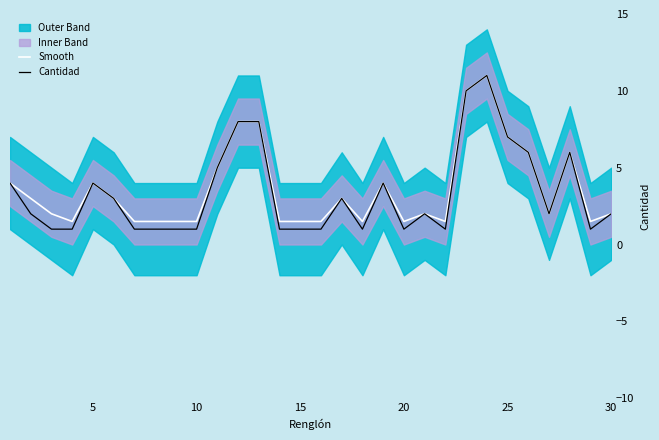

What is the highest value of the Smooth series?

11.0